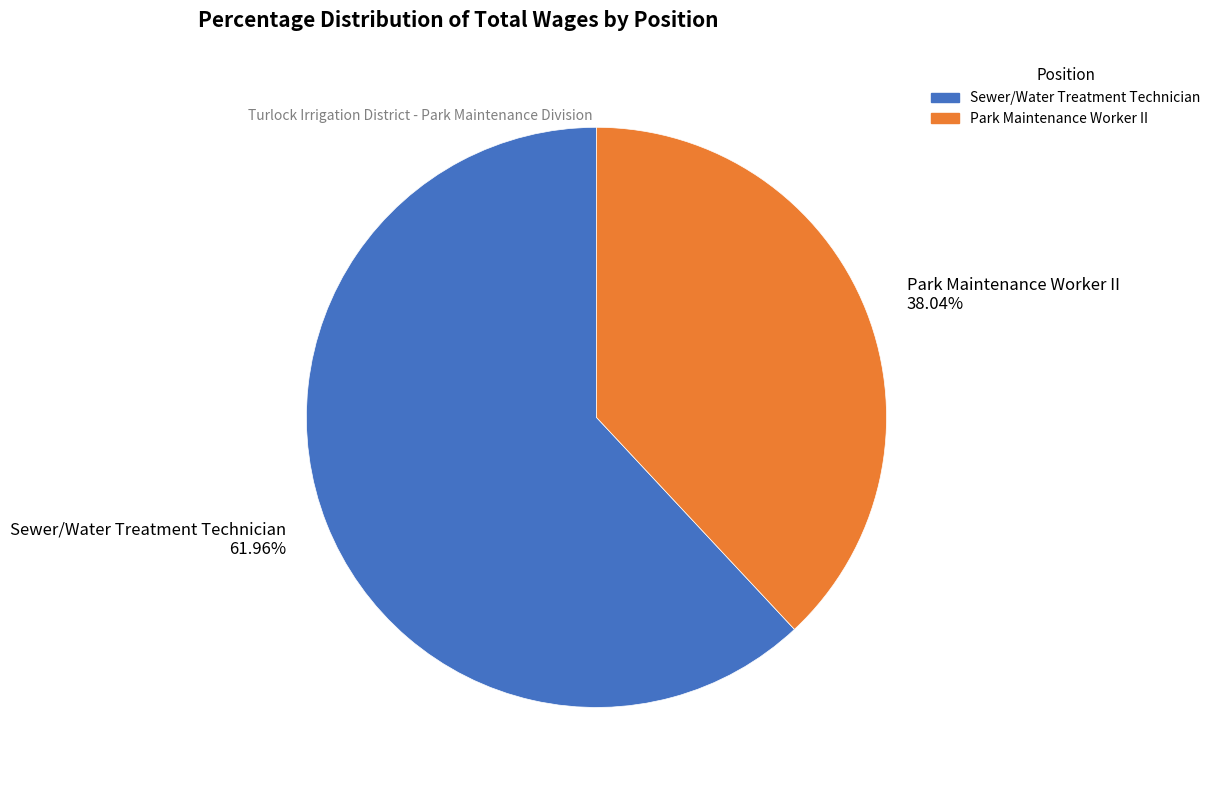

True or false: Park Maintenance Worker II accounts for 38% of the total.

True